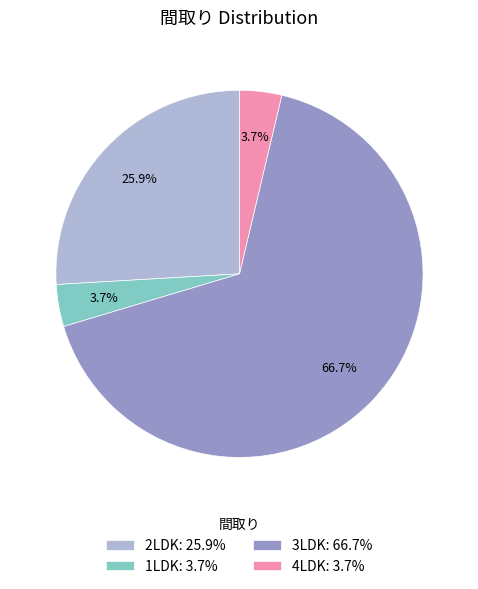

Approximately how many times larger is the value at 3LDK: 66.7% compared to 1LDK: 3.7%?

18.0